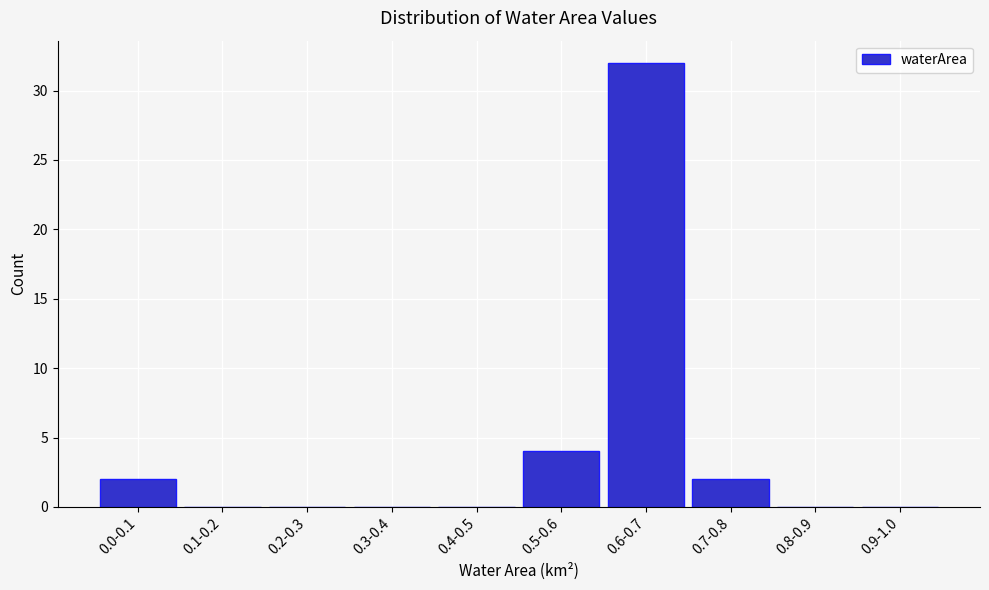

Reading left to right, list all the values displayed in this chart.

0.0-0.1=2	0.1-0.2=0	0.2-0.3=0	0.3-0.4=0	0.4-0.5=0	0.5-0.6=4	0.6-0.7=32	0.7-0.8=2	0.8-0.9=0	0.9-1.0=0